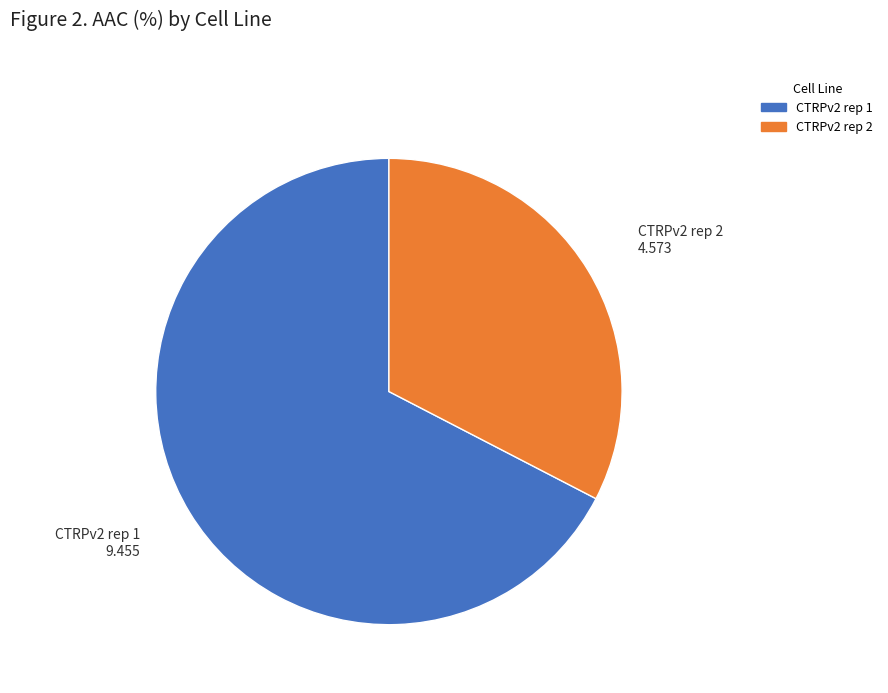

Is the sum of CTRPv2 rep 2 and CTRPv2 rep 1 greater than half?

Yes